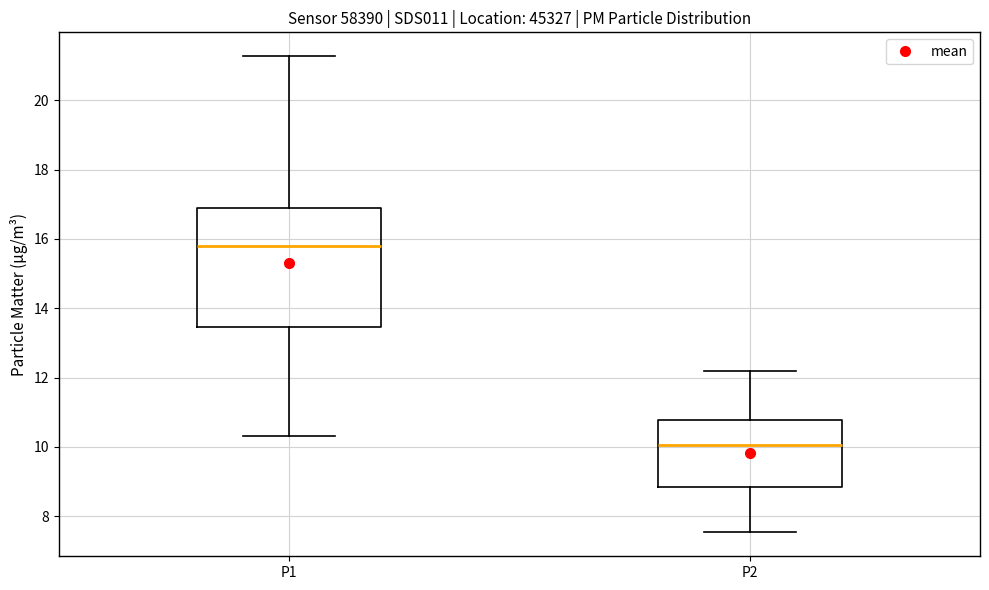

Where is the upper edge of the box for P2 on the y-axis? The values are not printed on the chart, so give them approximately, as read against the axis.

10.8